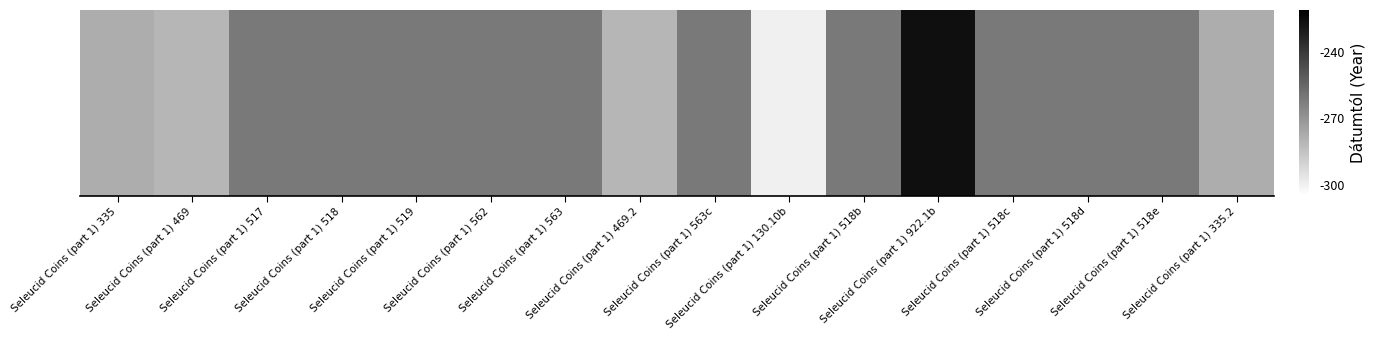

What value does the data have at Seleucid Coins (part 1) 518d?

-261